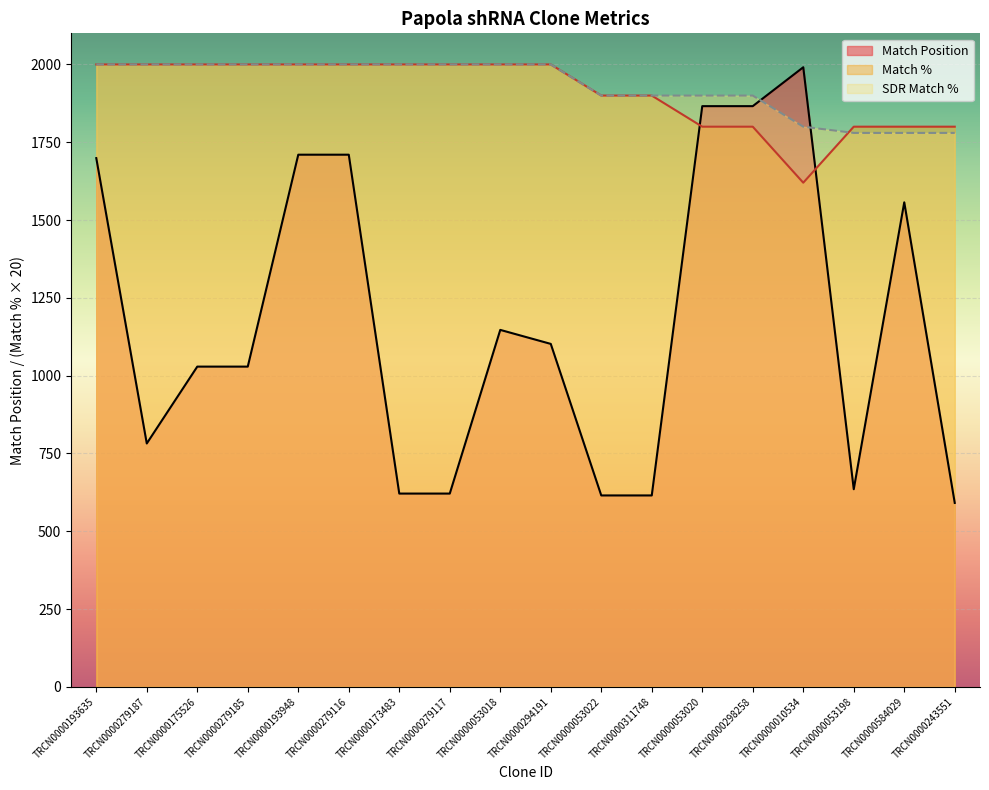

How many distinct data groups are displayed?

3